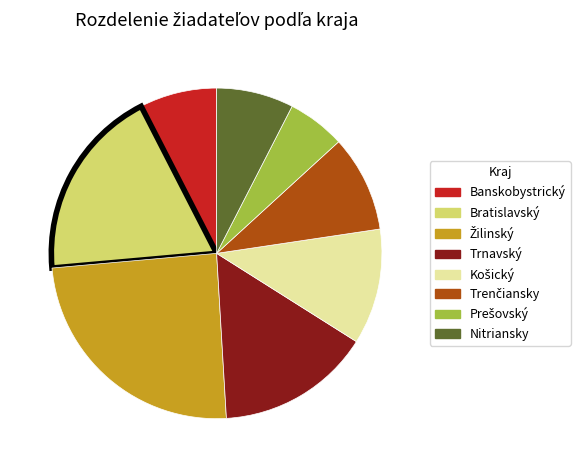

Does any single category account for the majority?

No